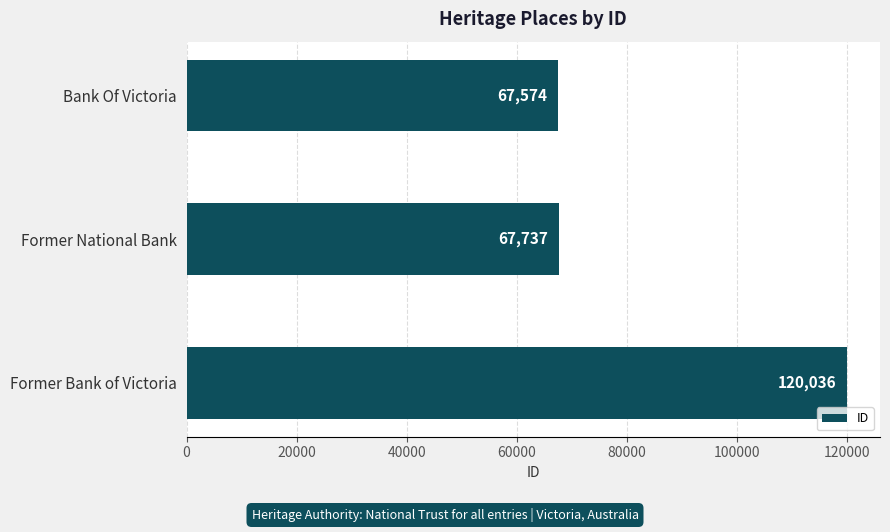

Count the number of categories in the chart.

3